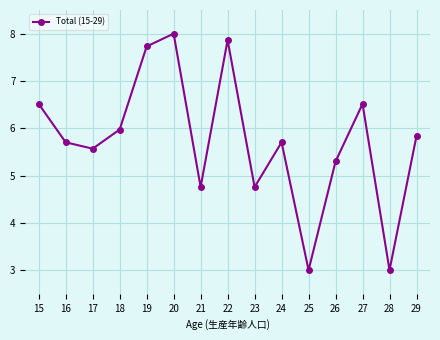

Where does the data first go above 5?

15